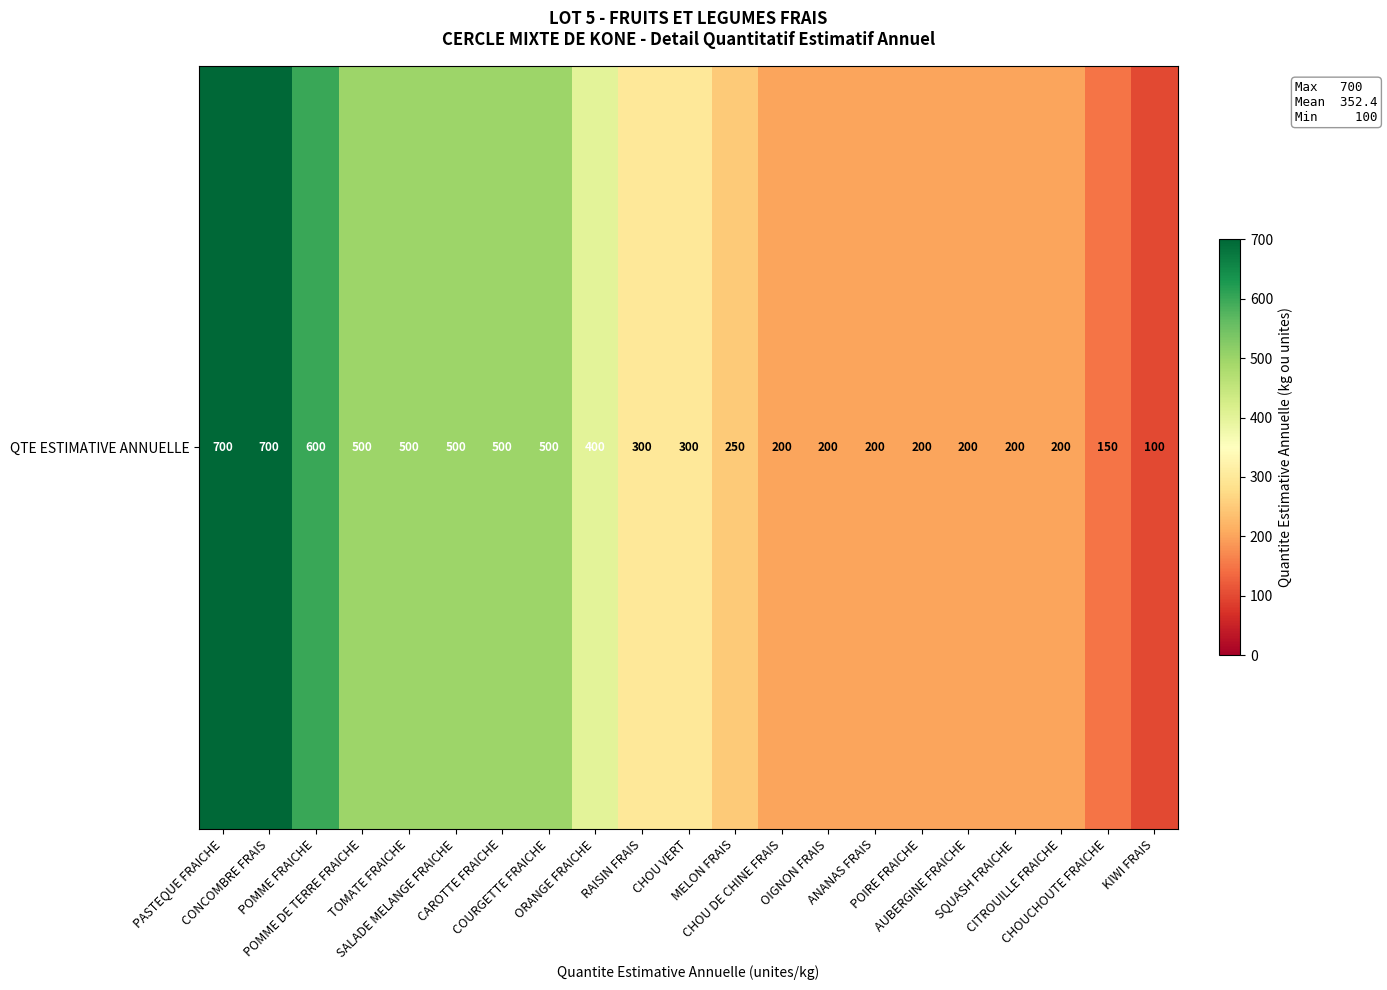

The value at AUBERGINE FRAICHE is 200. True or false?

True